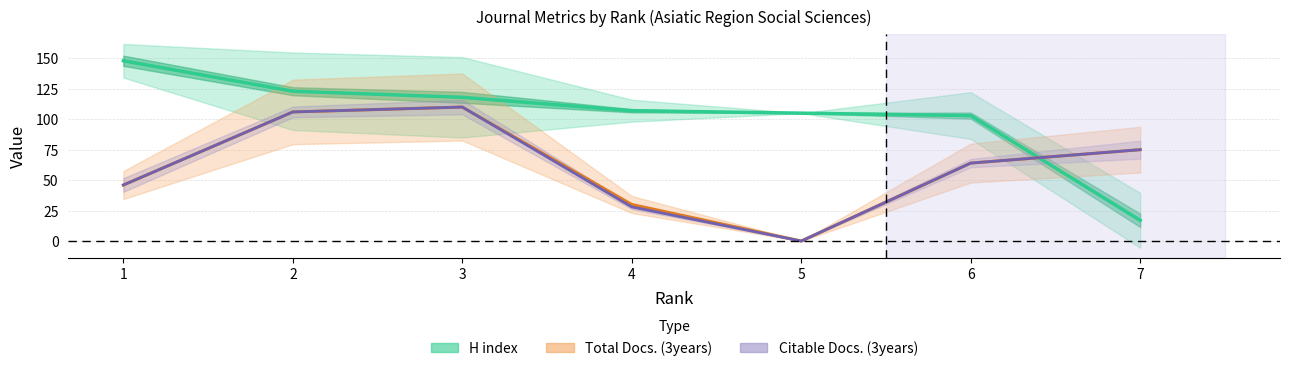

Count the number of data series in this chart.

3